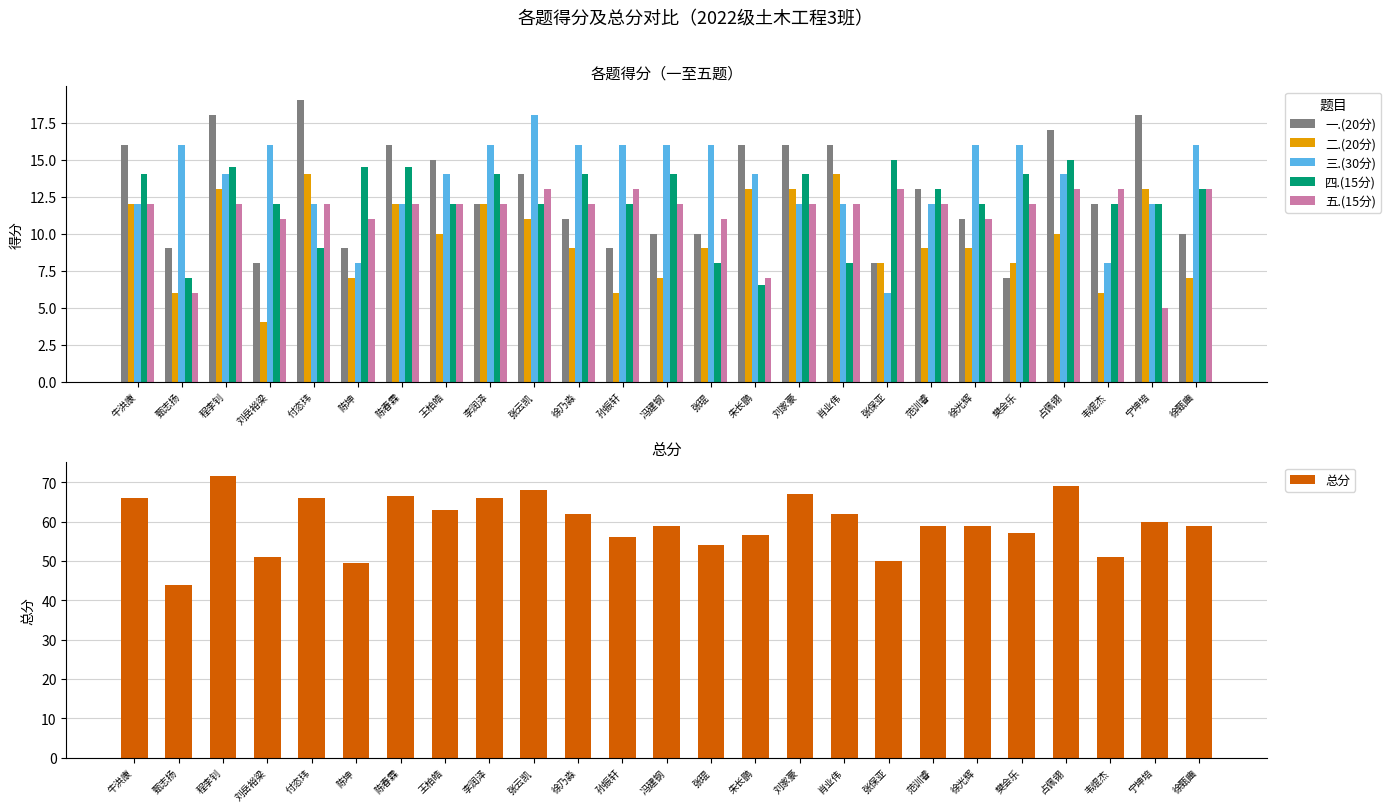

What is the total value across all series at 张琨?

108.0